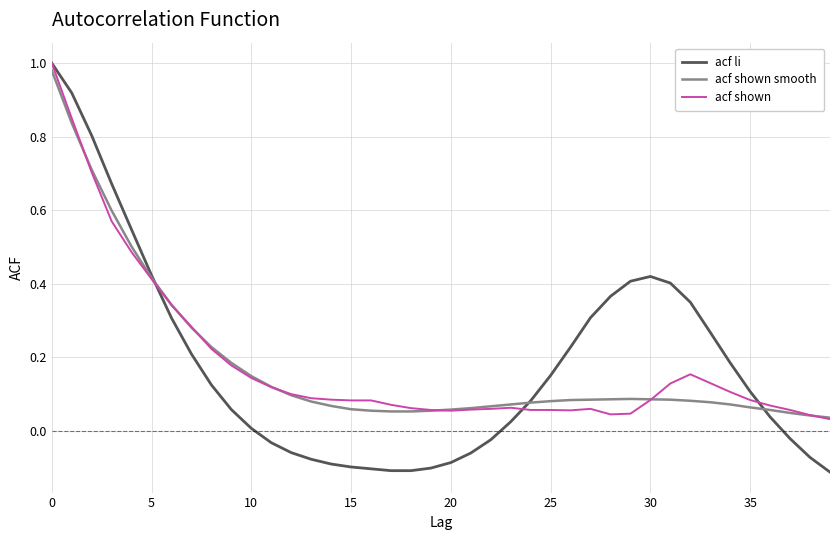

Which series has the widest spread of values?

acf li